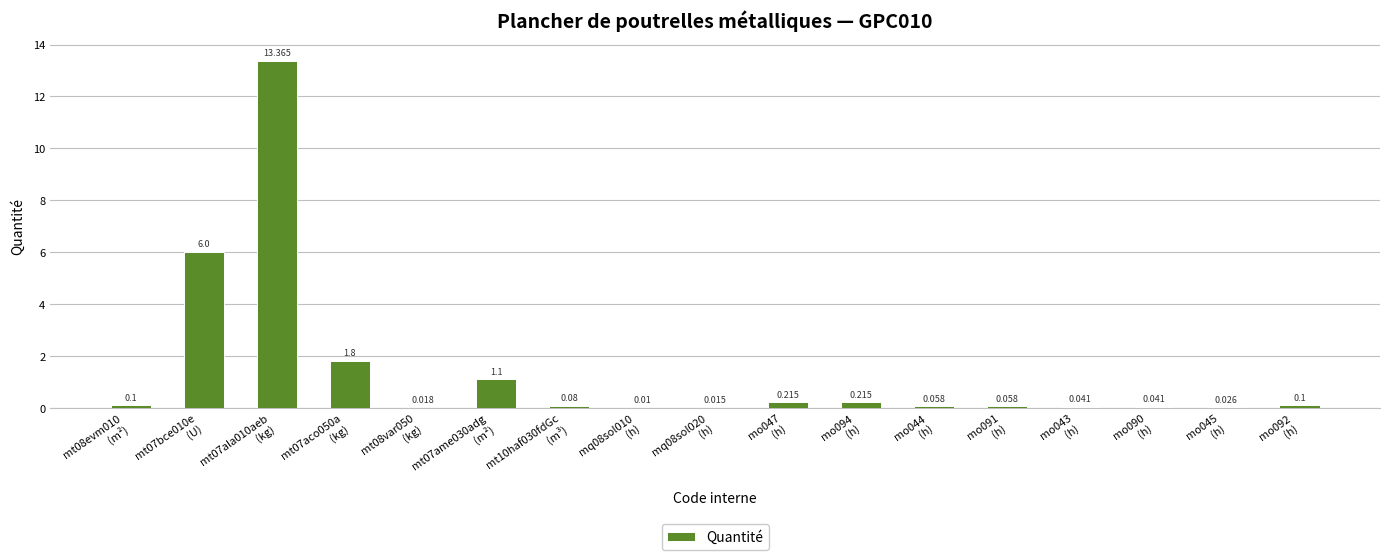

At which label is the value closest to 6?

mt07bce010e
(U)